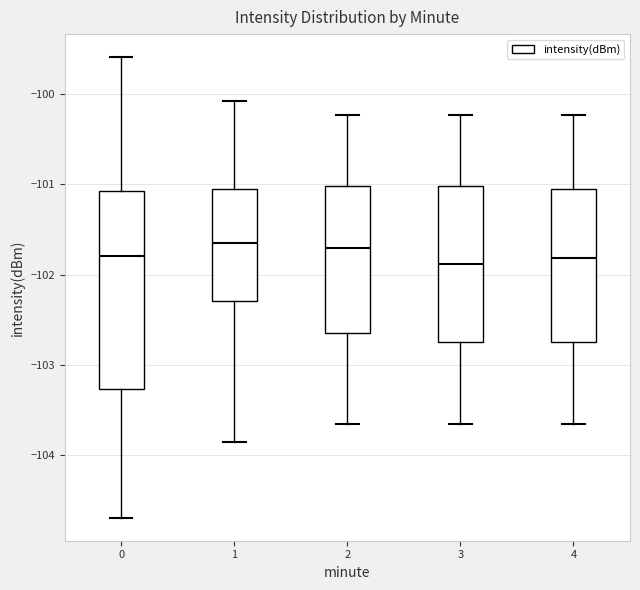

Reading left to right, read every box against the y-axis: the position of its median line, the range the box covers, and the ends of its whiskers. The values are not printed on the chart, so give them approximately, as read against the axis.

0: median -101.8, box -103.3 to -101.1, whiskers -104.7 to -99.6
1: median -101.7, box -102.3 to -101.0, whiskers -103.9 to -100.1
2: median -101.7, box -102.6 to -101.0, whiskers -103.7 to -100.2
3: median -101.9, box -102.7 to -101.0, whiskers -103.7 to -100.2
4: median -101.8, box -102.7 to -101.0, whiskers -103.7 to -100.2